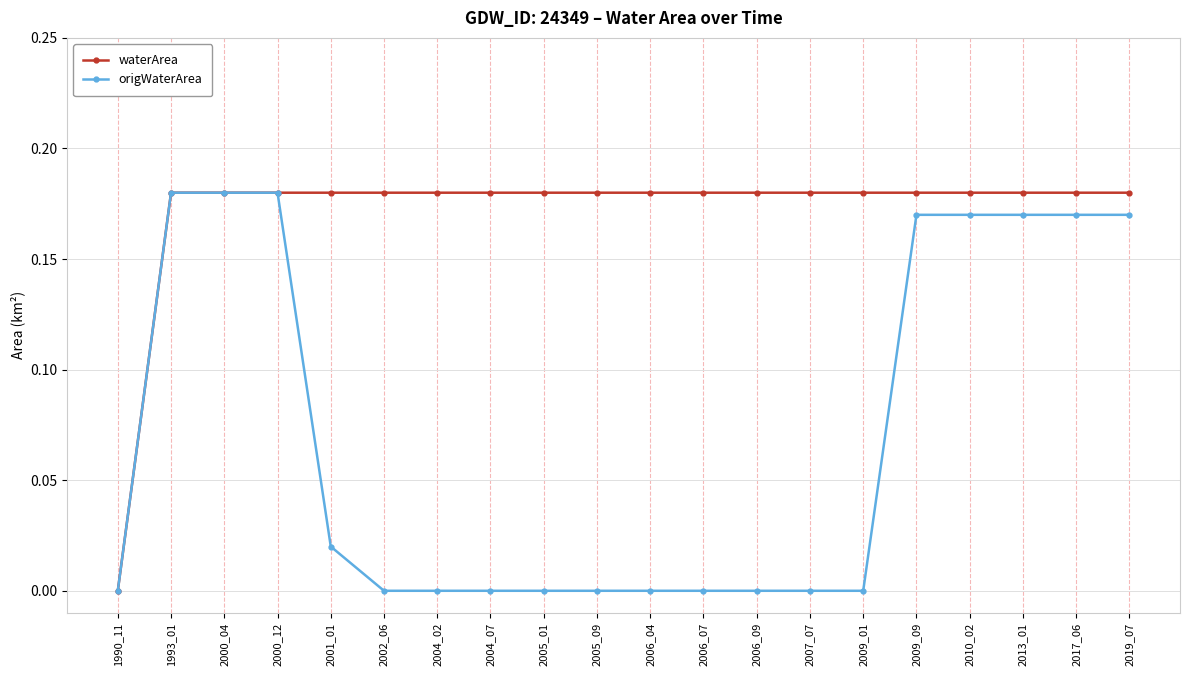

The origWaterArea series shows 0.1 at 2006_04. True or false?

False